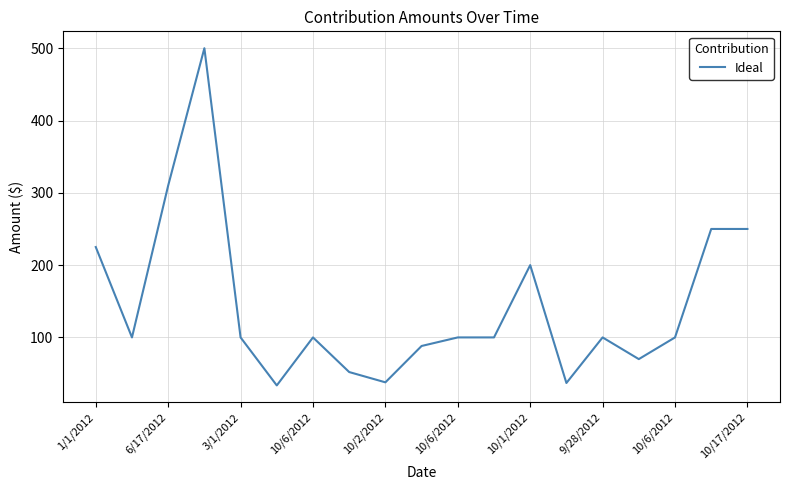

What is the difference between the maximum and minimum values?

466.4